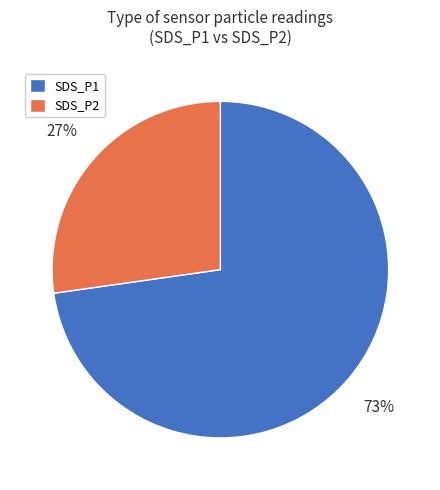

To the nearest percent, what percentage of the pie is SDS_P2?

27%